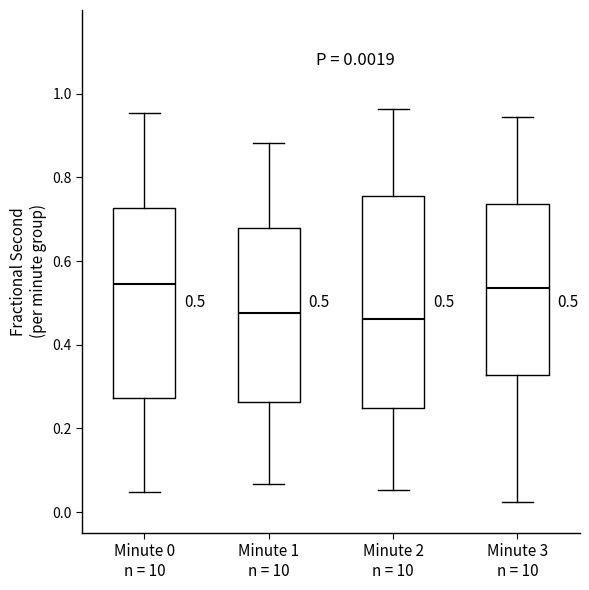

Comparing the boxes themselves (not the whiskers), which one is the tallest?

Minute 2 n = 10